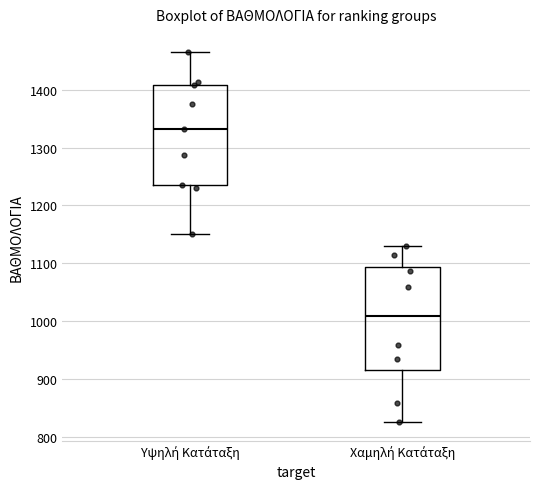

Reading left to right, transcribe this box plot: for each box, give where its median line is, the range the box spans, and where its two whiskers end, as read against the y-axis. The values are not printed on the chart, so give them approximately, as read against the axis.

Υψηλή Κατάταξη: median 1330, box 1240 to 1410, whiskers 1150 to 1470
Χαμηλή Κατάταξη: median 1010, box 920 to 1090, whiskers 830 to 1130